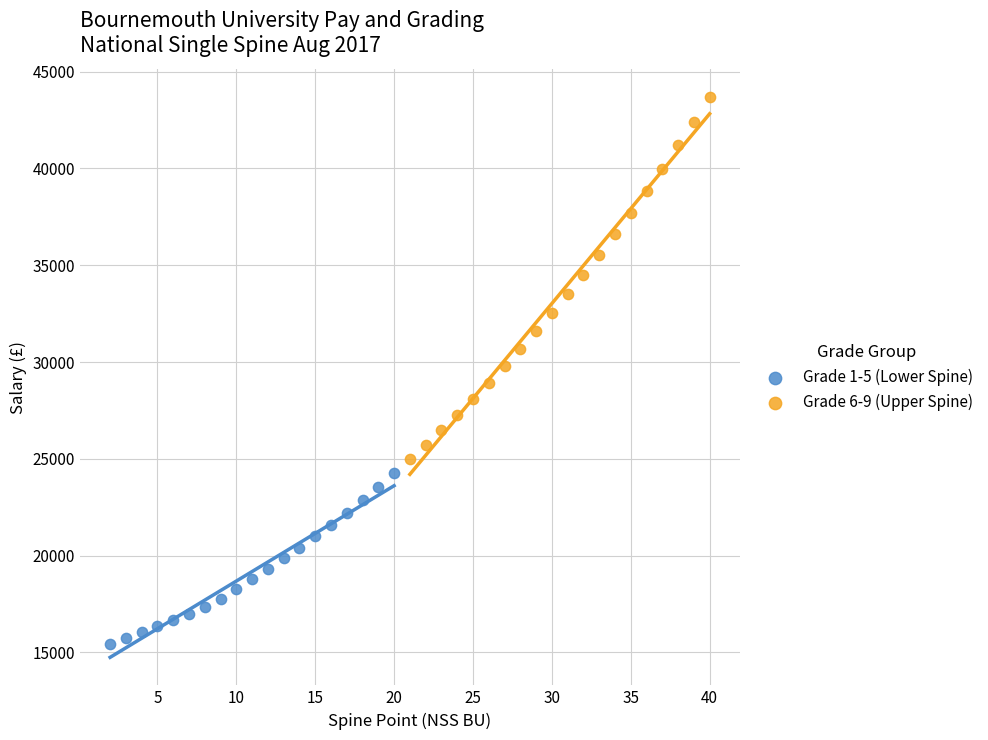

Which series contains the lowest Y value?

Grade 1-5 (Lower Spine)